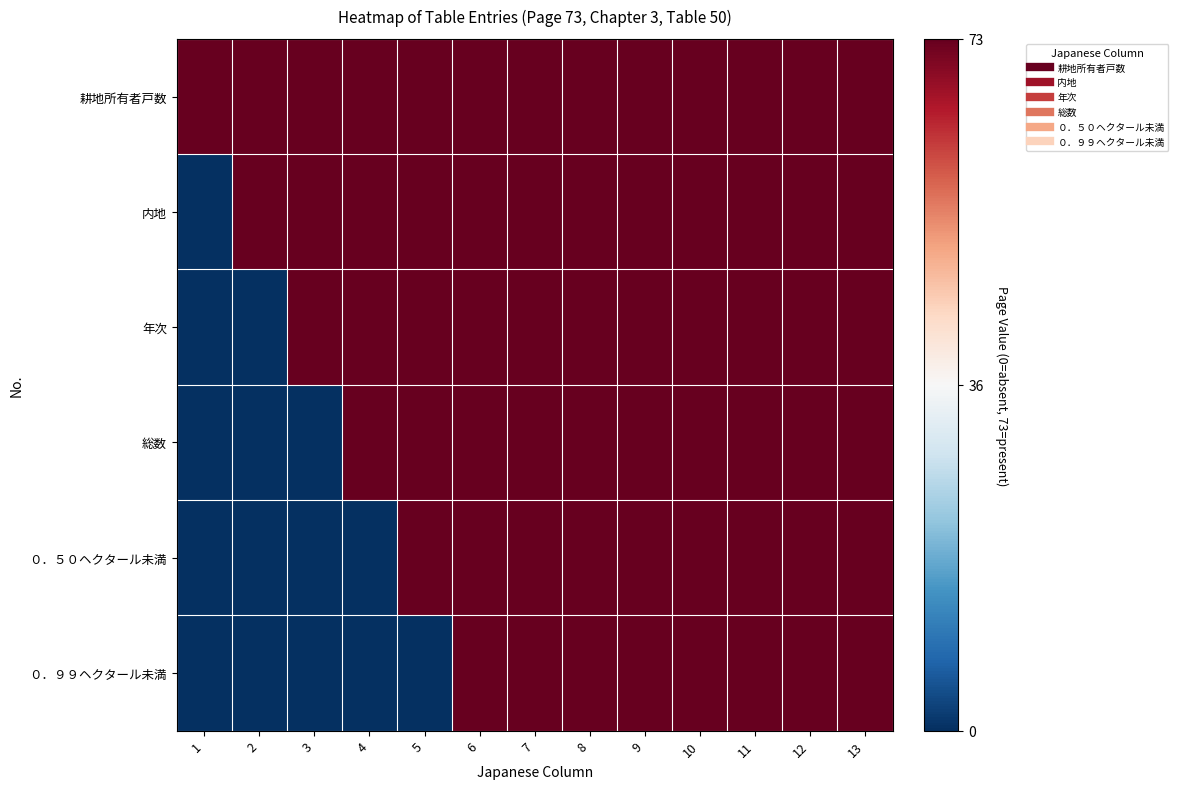

At how many categories does at least one series exceed 0?

13